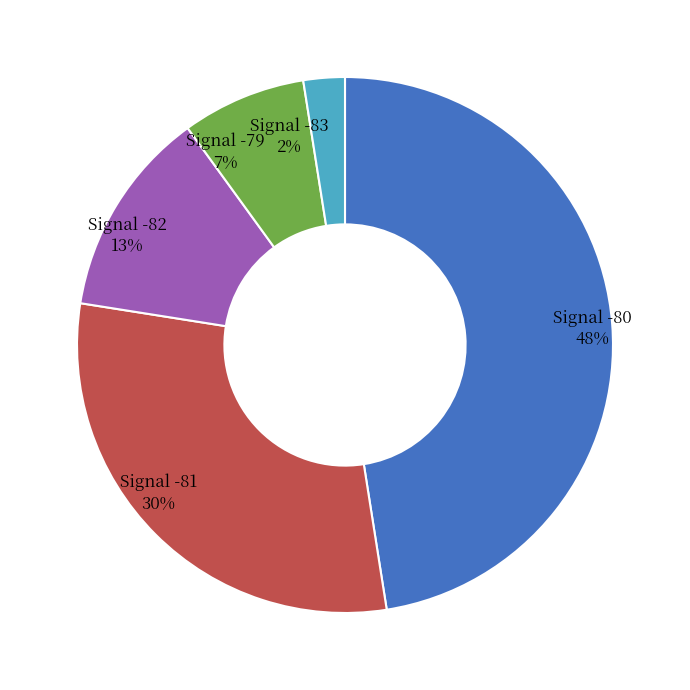

Rank the categories by value from highest to lowest.

Signal -80, Signal -81, Signal -82, Signal -79, Signal -83